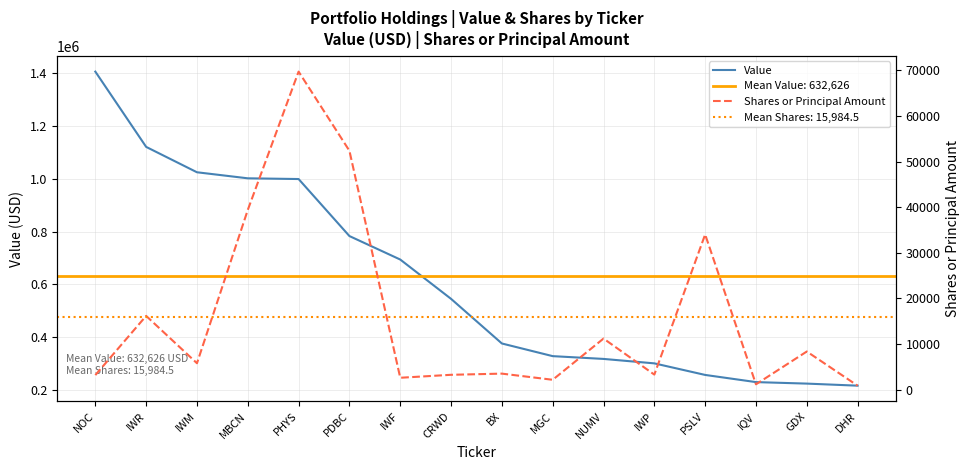

At which category is the sum across all series the highest?

NOC